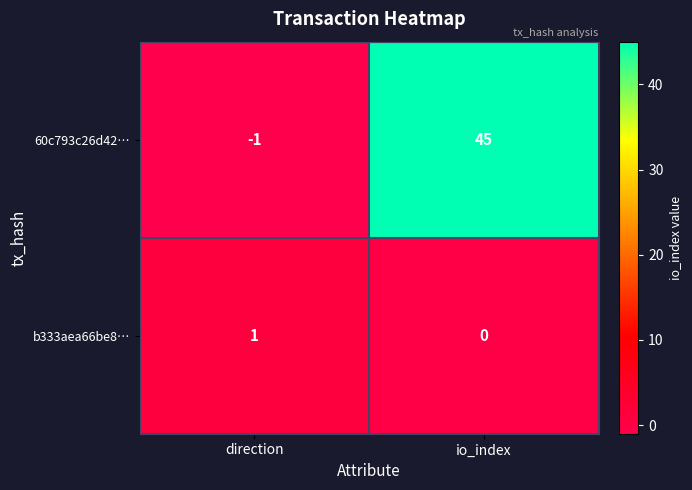

Reading right to left, what are all the values shown in this chart?

60c793c26d42…: 45	-1
b333aea66be8…: 0	1